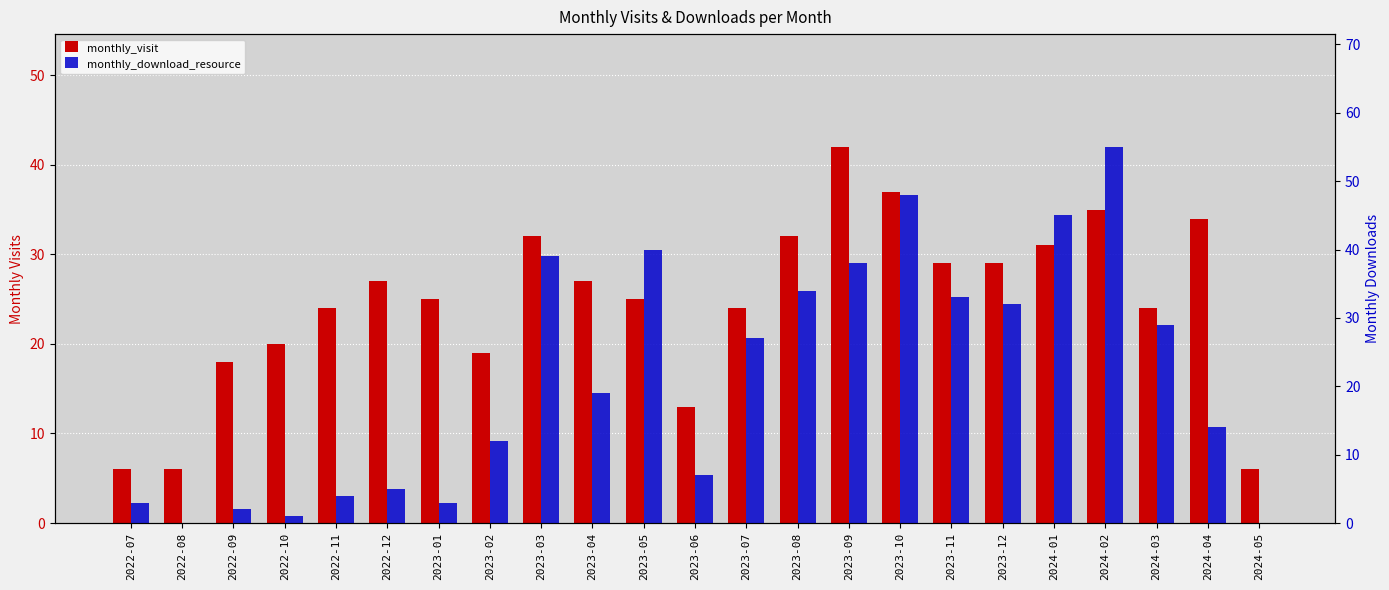

Is it true that monthly_visit equals 32 at 2023-03?

True